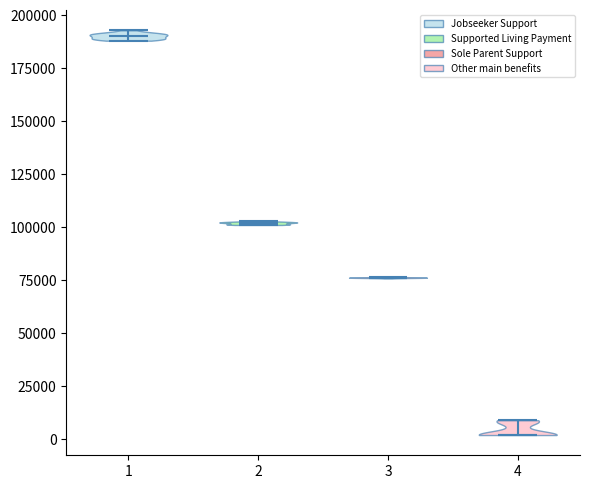

Which violin has the lowest median line?

4